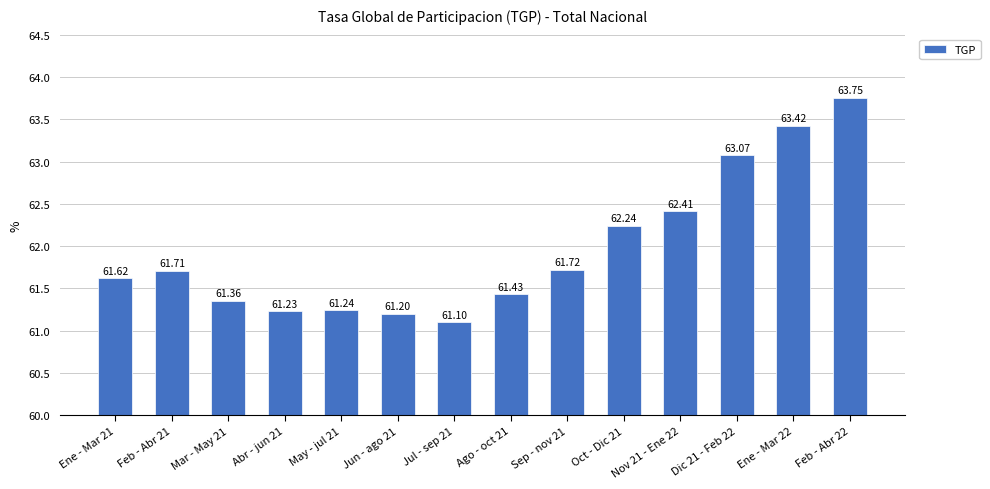

At which label is the value closest to 62?

Oct - Dic 21